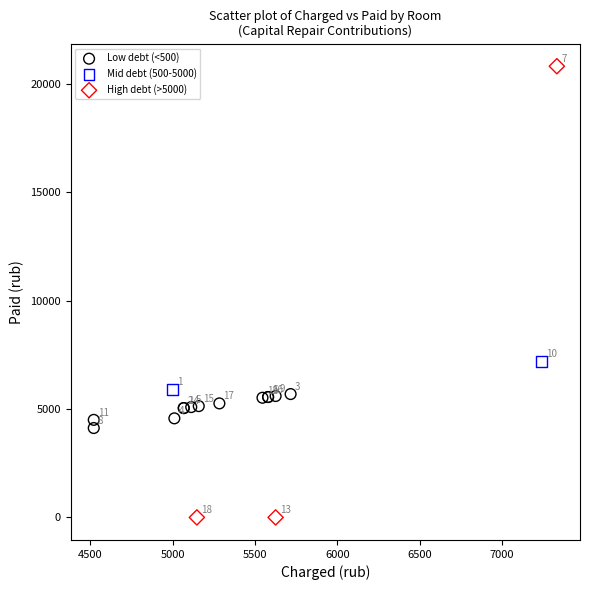

Which series contains the lowest Y value?

High debt (>5000)